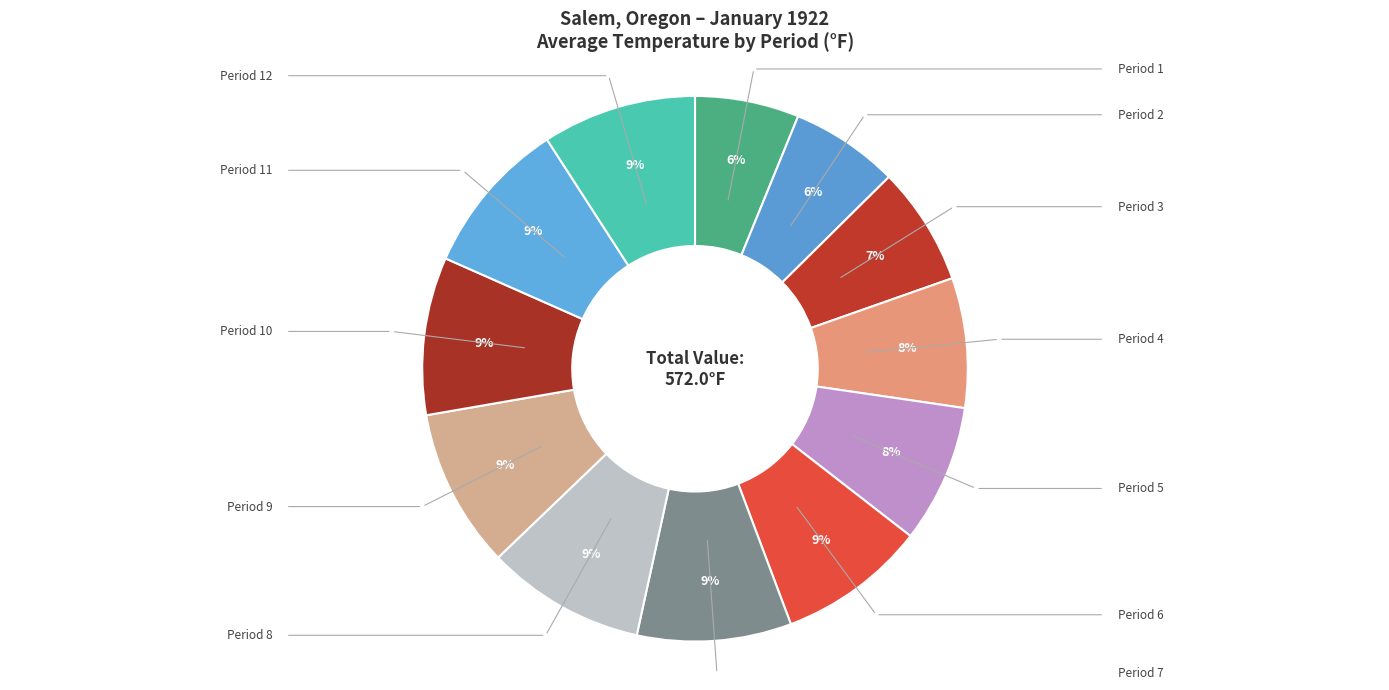

Is there any slice that represents more than half of the pie?

No